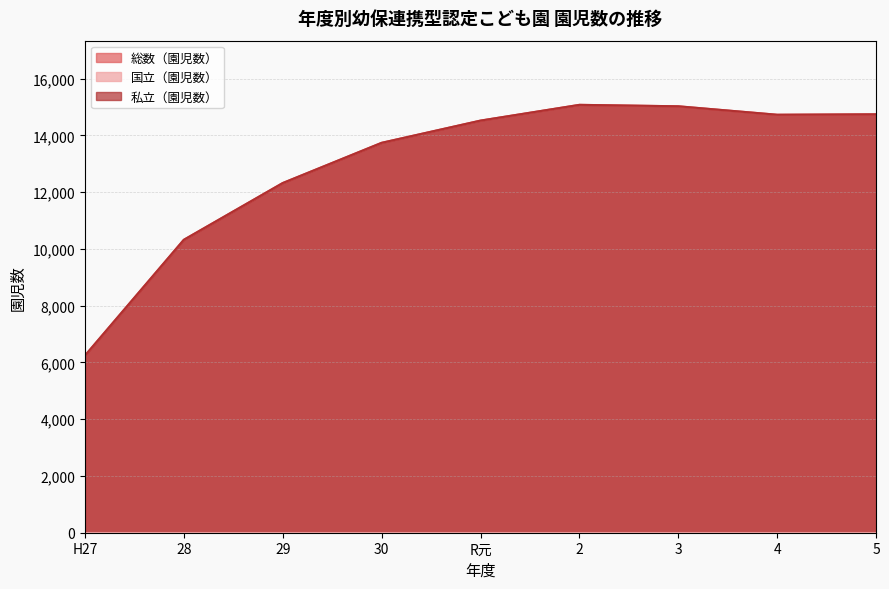

How many lines are shown in the chart?

3